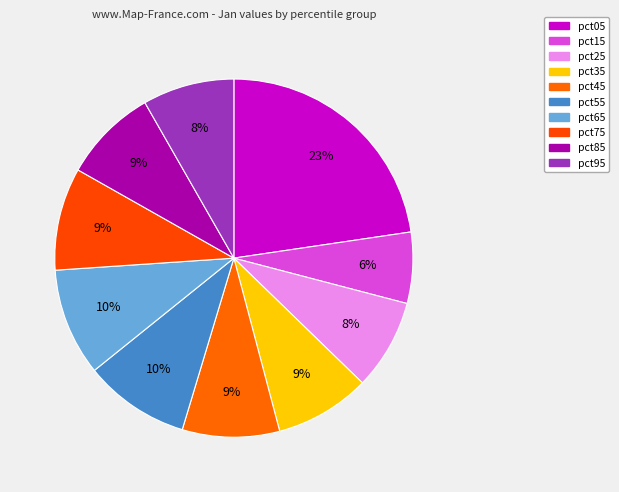

How many slices are in this pie chart?

10